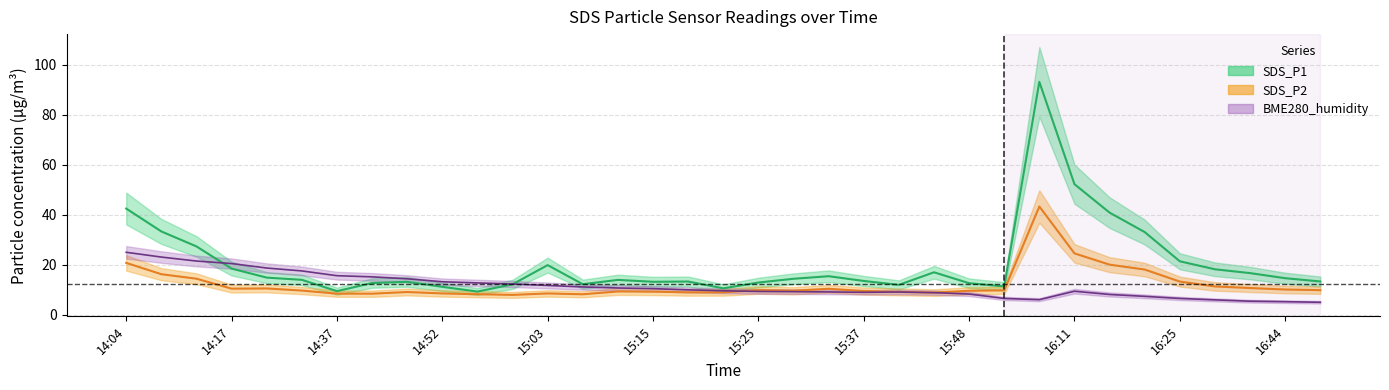

At how many categories does at least one series exceed 88?

1